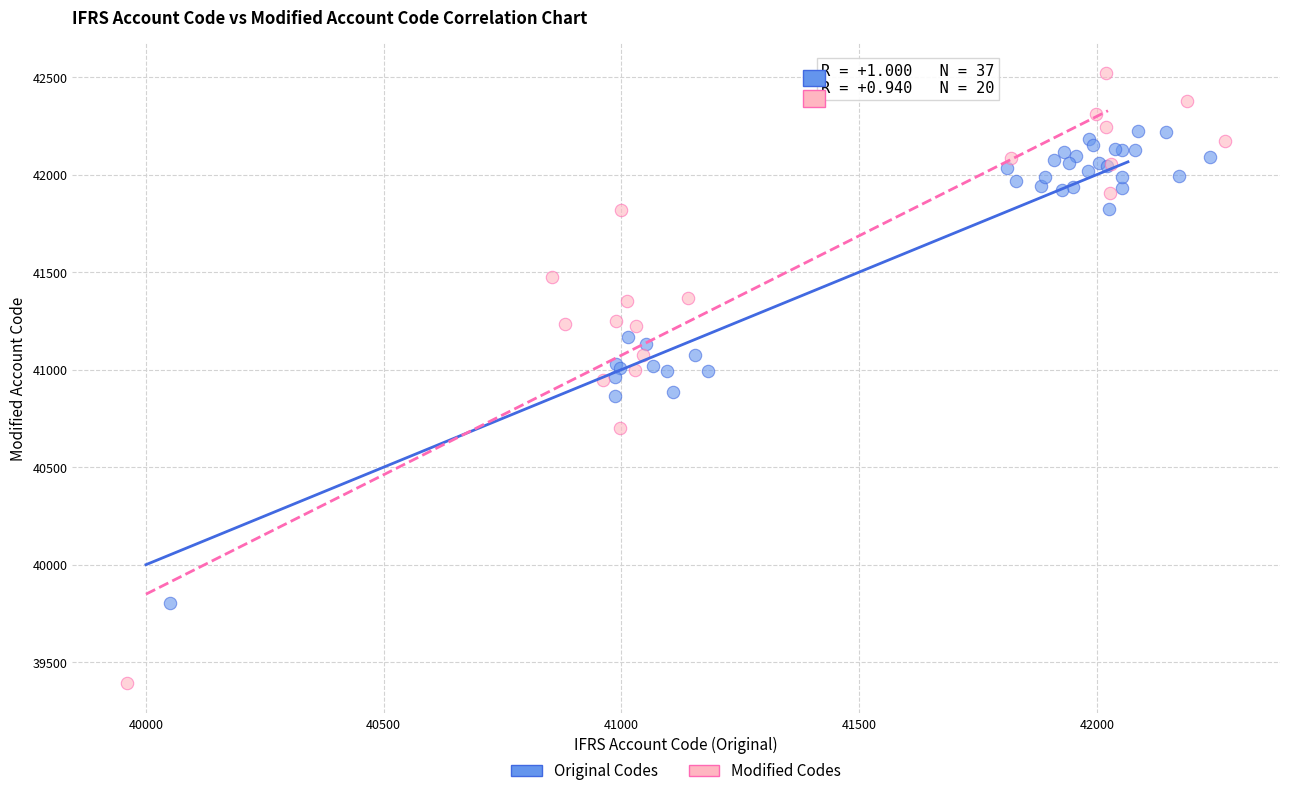

Which series contains the highest Y value?

Modified Codes